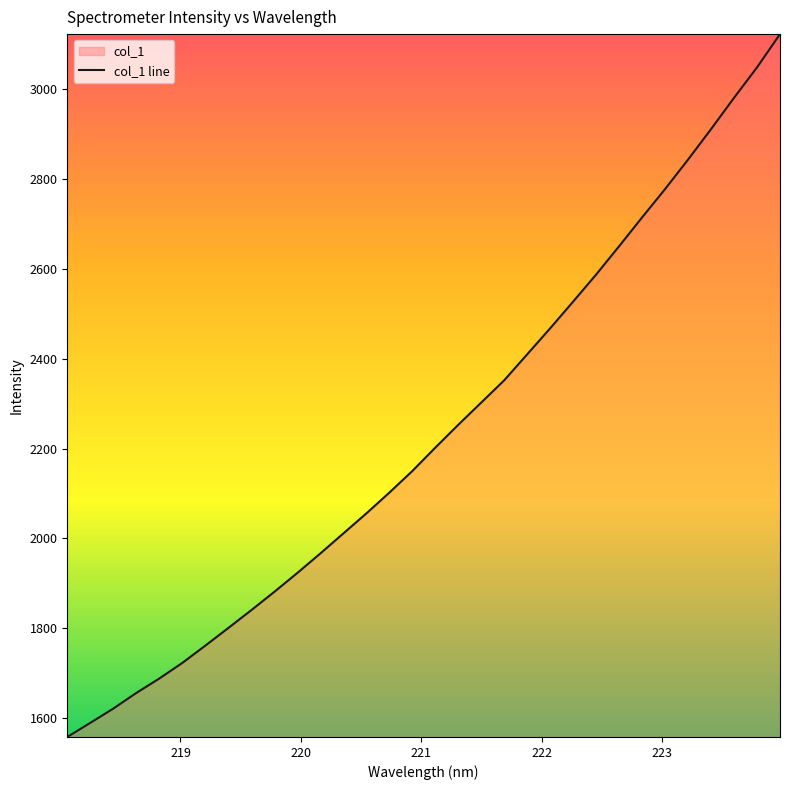

The value at 222.4538 is 1020.2. True or false?

False